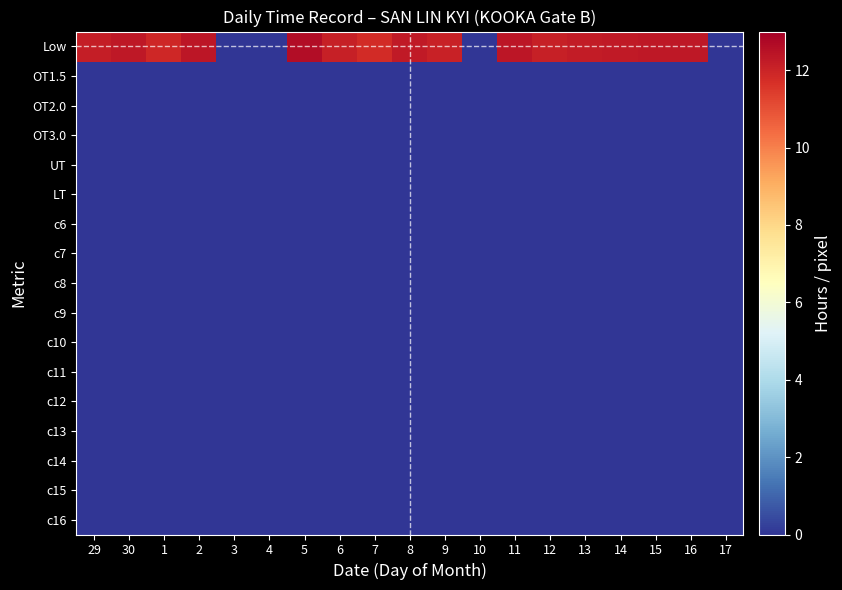

Reading left to right, list all the values displayed in this chart.

Low: 29=12.2	30=12.3	1=11.9	2=12.4	3=0.0	4=0.0	5=12.6	6=12.1	7=11.8	8=12.3	9=12.1	10=0.0	11=12.4	12=12.1	13=12.2	14=12.3	15=12.3	16=12.3	17=0.0
OT1.5: 29=0.0	30=0.0	1=0.0	2=0.0	3=0.0	4=0.0	5=0.0	6=0.0	7=0.0	8=0.0	9=0.0	10=0.0	11=0.0	12=0.0	13=0.0	14=0.0	15=0.0	16=0.0	17=0.0
OT2.0: 29=0.0	30=0.0	1=0.0	2=0.0	3=0.0	4=0.0	5=0.0	6=0.0	7=0.0	8=0.0	9=0.0	10=0.0	11=0.0	12=0.0	13=0.0	14=0.0	15=0.0	16=0.0	17=0.0
OT3.0: 29=0.0	30=0.0	1=0.0	2=0.0	3=0.0	4=0.0	5=0.0	6=0.0	7=0.0	8=0.0	9=0.0	10=0.0	11=0.0	12=0.0	13=0.0	14=0.0	15=0.0	16=0.0	17=0.0
UT: 29=0.0	30=0.0	1=0.0	2=0.0	3=0.0	4=0.0	5=0.0	6=0.0	7=0.0	8=0.0	9=0.0	10=0.0	11=0.0	12=0.0	13=0.0	14=0.0	15=0.0	16=0.0	17=0.0
LT: 29=0.0	30=0.0	1=0.0	2=0.0	3=0.0	4=0.0	5=0.0	6=0.0	7=0.0	8=0.0	9=0.0	10=0.0	11=0.0	12=0.0	13=0.0	14=0.0	15=0.0	16=0.0	17=0.0
c6: 29=0.0	30=0.0	1=0.0	2=0.0	3=0.0	4=0.0	5=0.0	6=0.0	7=0.0	8=0.0	9=0.0	10=0.0	11=0.0	12=0.0	13=0.0	14=0.0	15=0.0	16=0.0	17=0.0
c7: 29=0.0	30=0.0	1=0.0	2=0.0	3=0.0	4=0.0	5=0.0	6=0.0	7=0.0	8=0.0	9=0.0	10=0.0	11=0.0	12=0.0	13=0.0	14=0.0	15=0.0	16=0.0	17=0.0
c8: 29=0.0	30=0.0	1=0.0	2=0.0	3=0.0	4=0.0	5=0.0	6=0.0	7=0.0	8=0.0	9=0.0	10=0.0	11=0.0	12=0.0	13=0.0	14=0.0	15=0.0	16=0.0	17=0.0
c9: 29=0.0	30=0.0	1=0.0	2=0.0	3=0.0	4=0.0	5=0.0	6=0.0	7=0.0	8=0.0	9=0.0	10=0.0	11=0.0	12=0.0	13=0.0	14=0.0	15=0.0	16=0.0	17=0.0
c10: 29=0.0	30=0.0	1=0.0	2=0.0	3=0.0	4=0.0	5=0.0	6=0.0	7=0.0	8=0.0	9=0.0	10=0.0	11=0.0	12=0.0	13=0.0	14=0.0	15=0.0	16=0.0	17=0.0
c11: 29=0.0	30=0.0	1=0.0	2=0.0	3=0.0	4=0.0	5=0.0	6=0.0	7=0.0	8=0.0	9=0.0	10=0.0	11=0.0	12=0.0	13=0.0	14=0.0	15=0.0	16=0.0	17=0.0
c12: 29=0.0	30=0.0	1=0.0	2=0.0	3=0.0	4=0.0	5=0.0	6=0.0	7=0.0	8=0.0	9=0.0	10=0.0	11=0.0	12=0.0	13=0.0	14=0.0	15=0.0	16=0.0	17=0.0
c13: 29=0.0	30=0.0	1=0.0	2=0.0	3=0.0	4=0.0	5=0.0	6=0.0	7=0.0	8=0.0	9=0.0	10=0.0	11=0.0	12=0.0	13=0.0	14=0.0	15=0.0	16=0.0	17=0.0
c14: 29=0.0	30=0.0	1=0.0	2=0.0	3=0.0	4=0.0	5=0.0	6=0.0	7=0.0	8=0.0	9=0.0	10=0.0	11=0.0	12=0.0	13=0.0	14=0.0	15=0.0	16=0.0	17=0.0
c15: 29=0.0	30=0.0	1=0.0	2=0.0	3=0.0	4=0.0	5=0.0	6=0.0	7=0.0	8=0.0	9=0.0	10=0.0	11=0.0	12=0.0	13=0.0	14=0.0	15=0.0	16=0.0	17=0.0
c16: 29=0.0	30=0.0	1=0.0	2=0.0	3=0.0	4=0.0	5=0.0	6=0.0	7=0.0	8=0.0	9=0.0	10=0.0	11=0.0	12=0.0	13=0.0	14=0.0	15=0.0	16=0.0	17=0.0